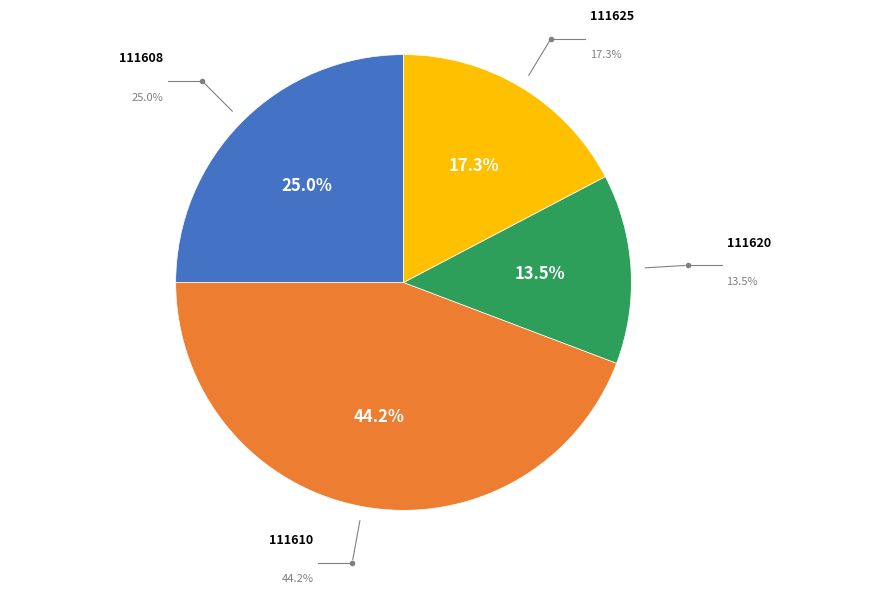

Count the number of slices in the pie.

4